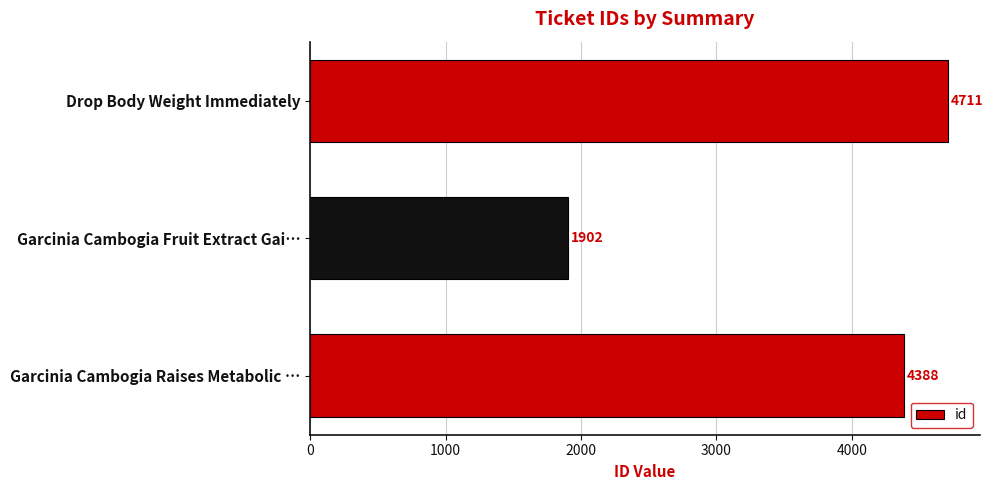

How many data points does each series have?

3